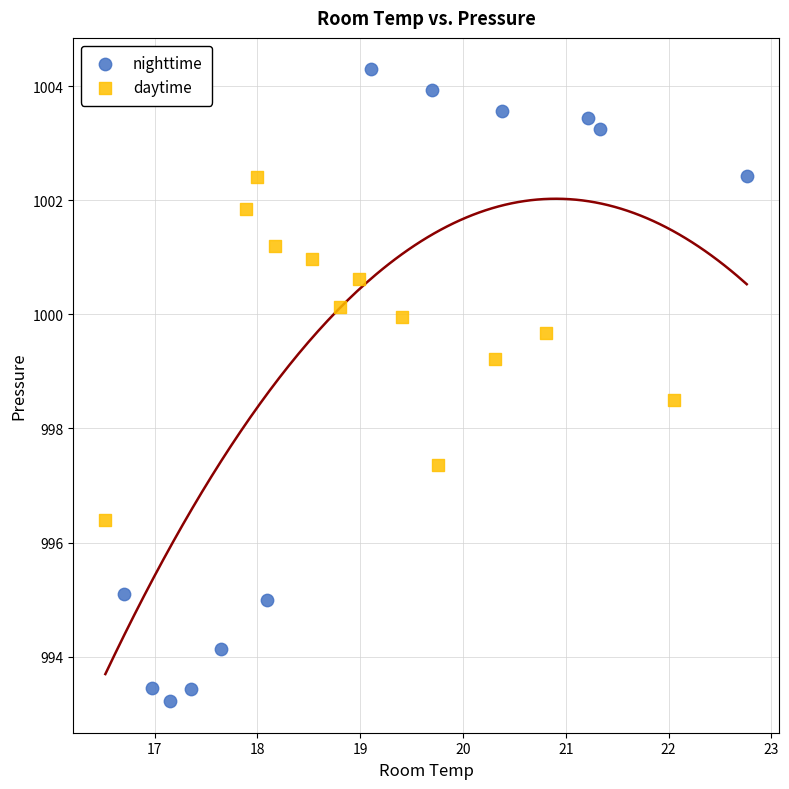

Which series contains the lowest Y value?

nighttime